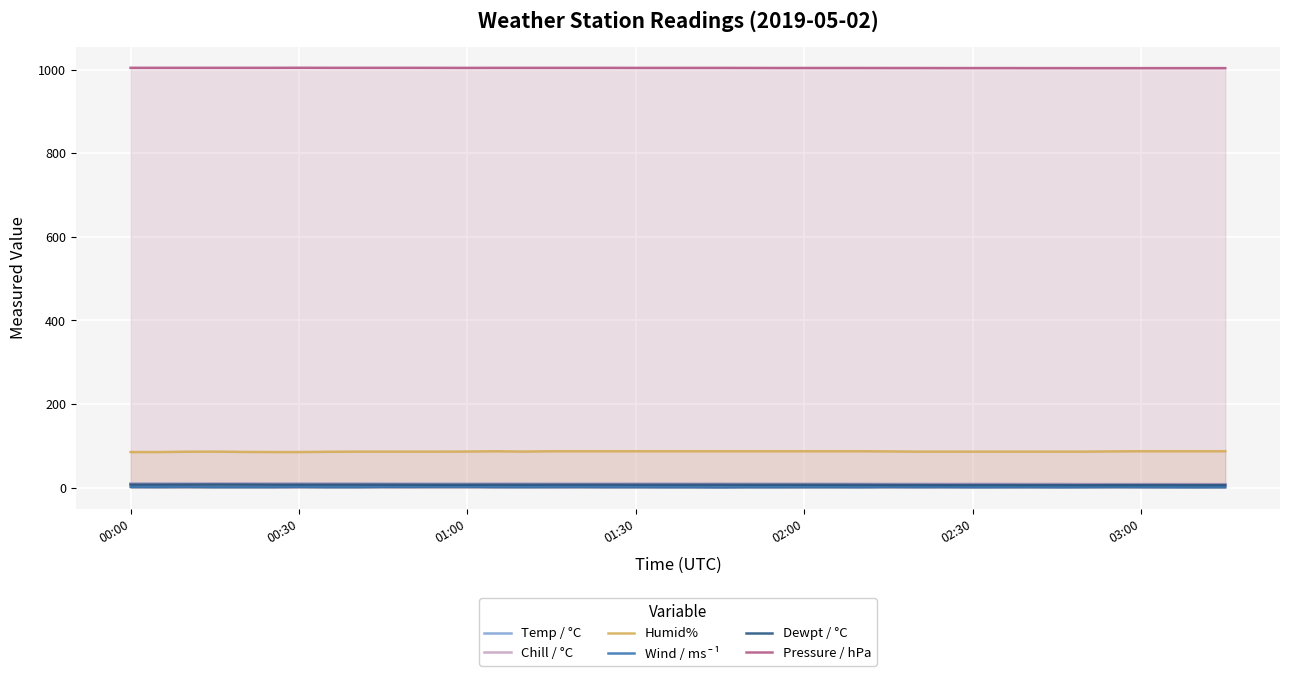

Which series has the largest total across all categories?

Pressure / hPa